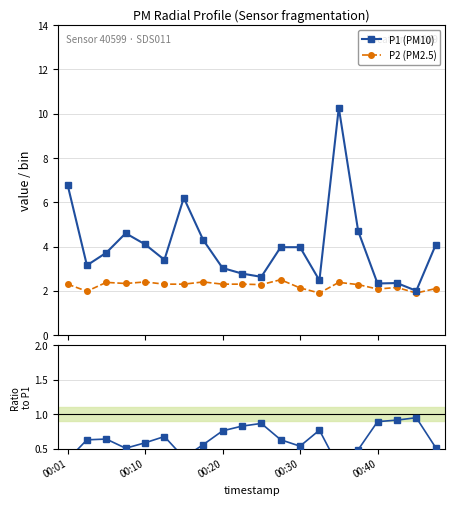

At which label is P2/P1 closest to 0?

14